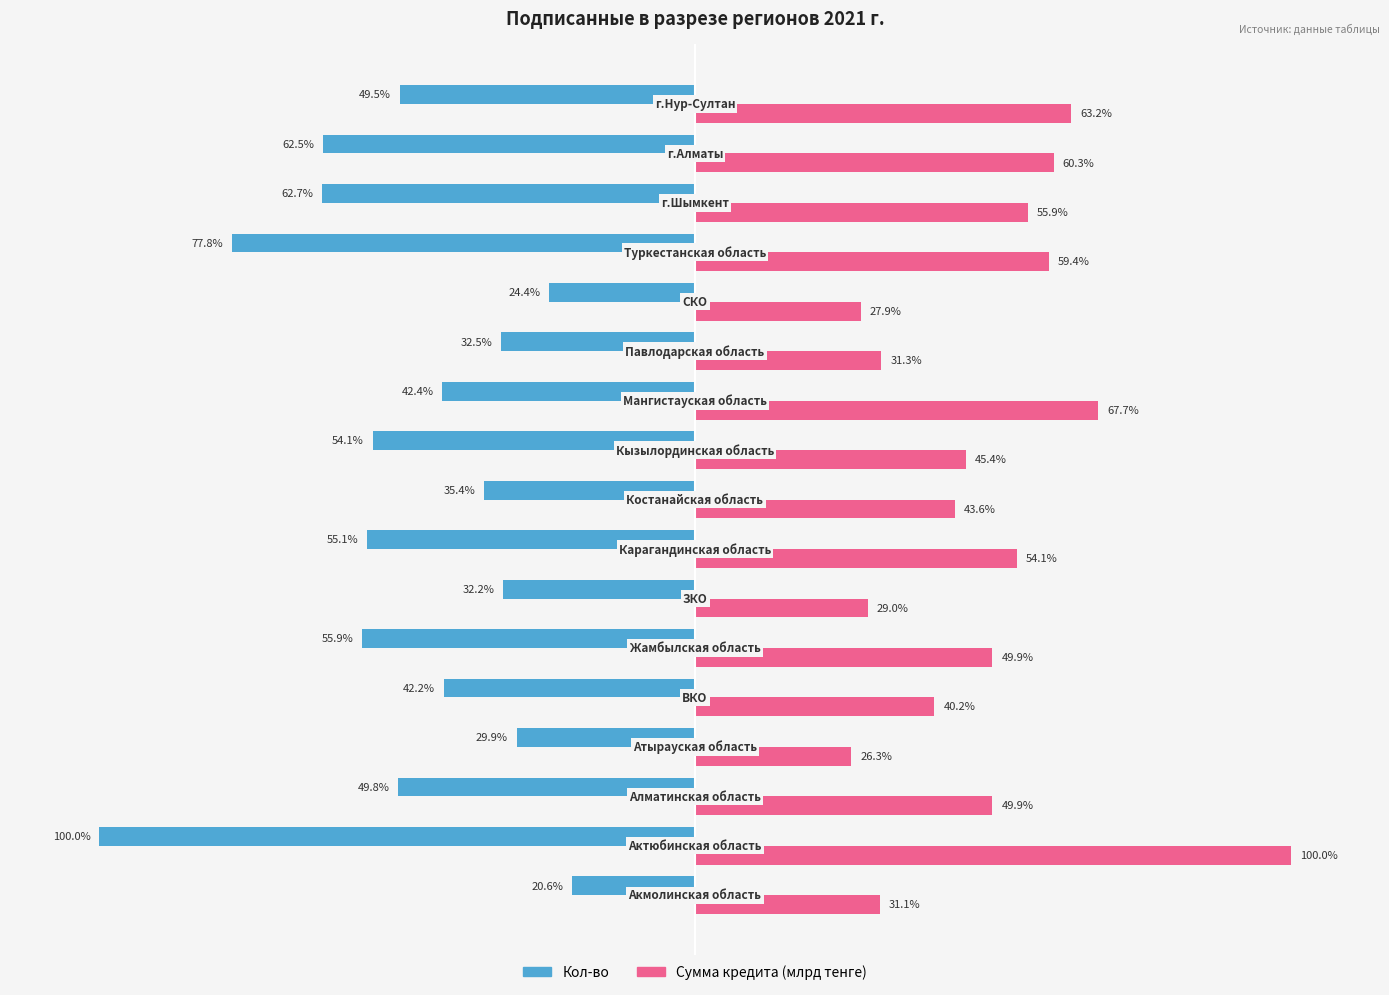

Which series has the largest total across all categories?

Сумма кредита (млрд тенге)